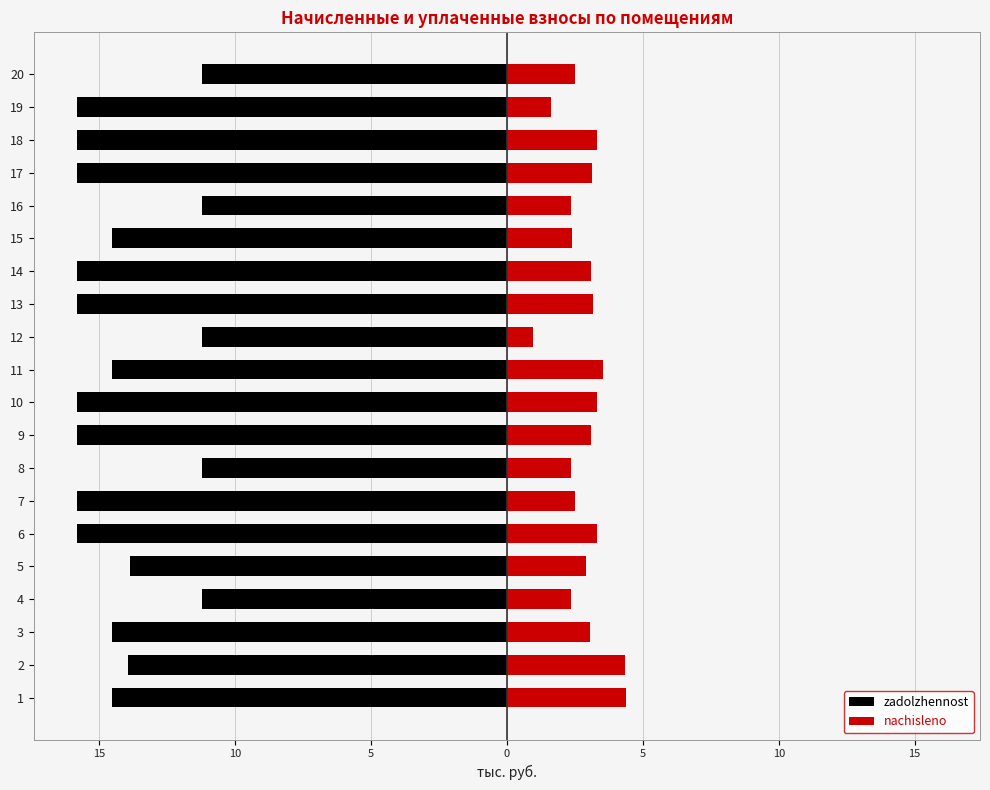

What is the value of the nachisleno bar at the 14th from the left?

3.1